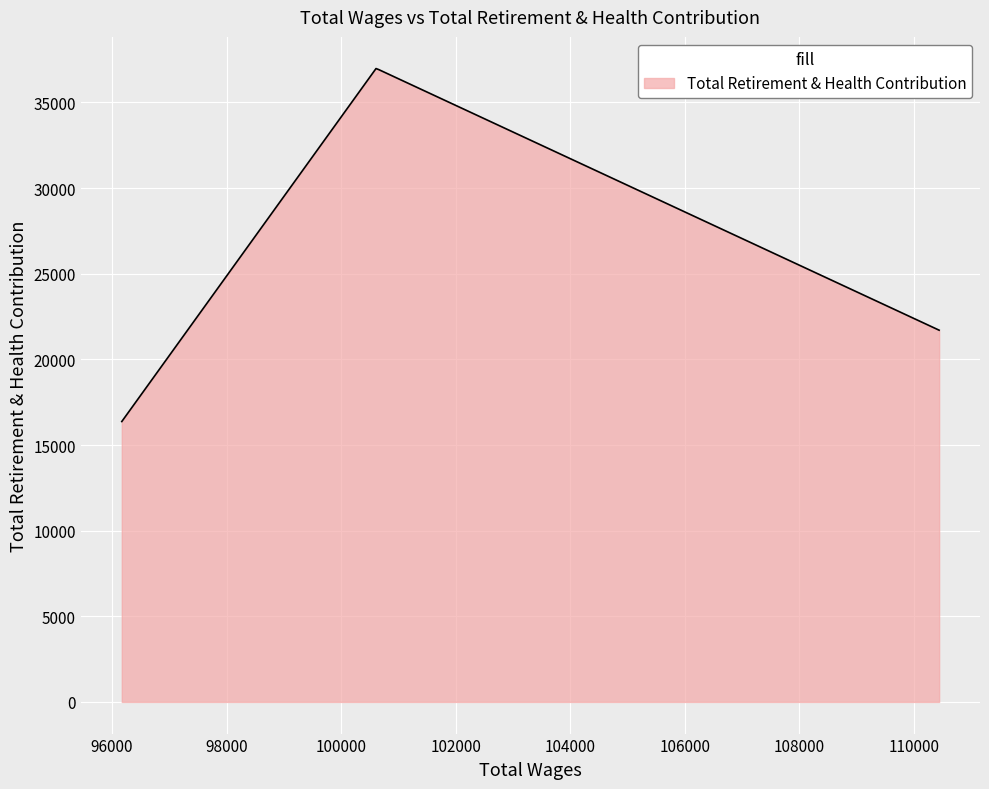

What is the minimum value shown in the chart?

16371.0